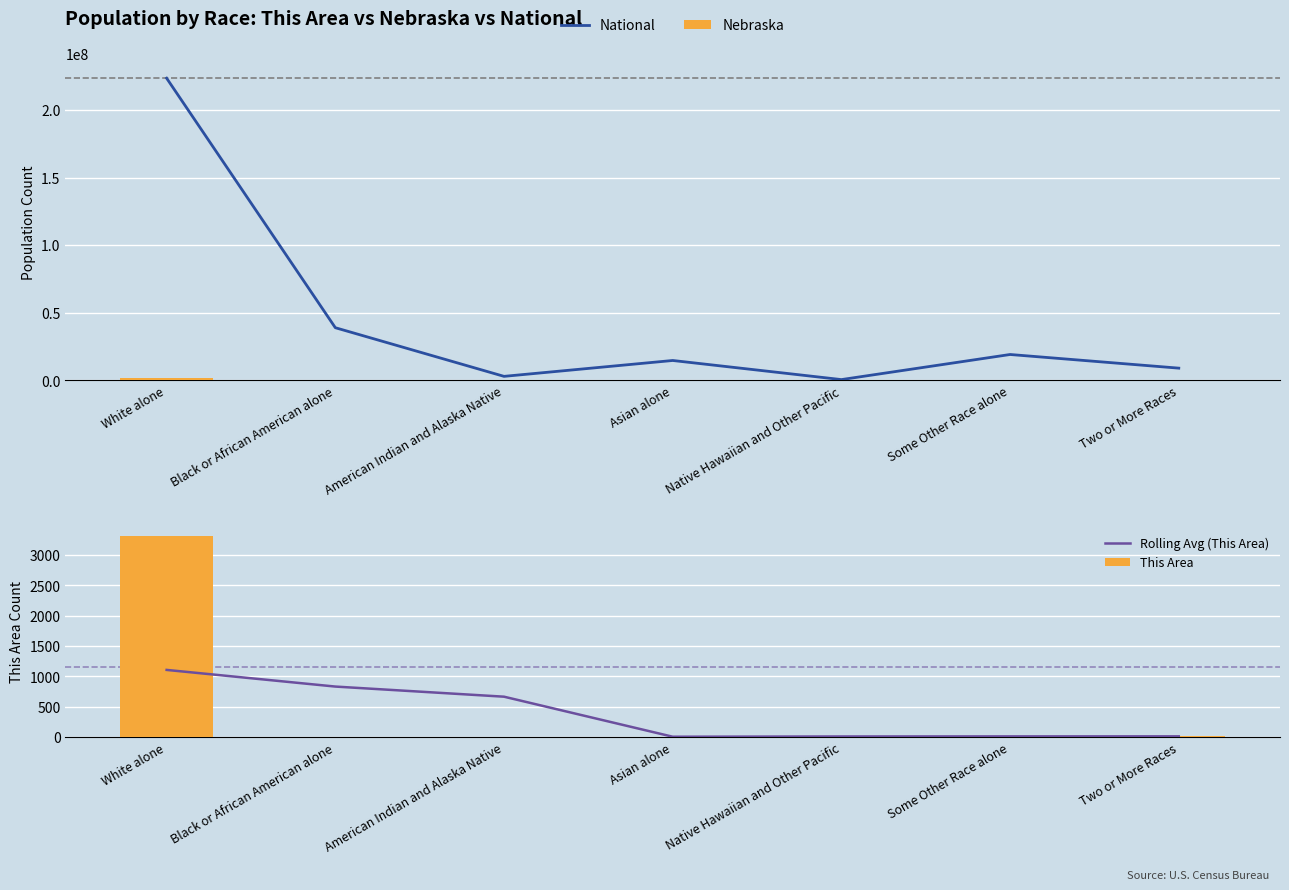

At which label does This Area first exceed 11?

White alone